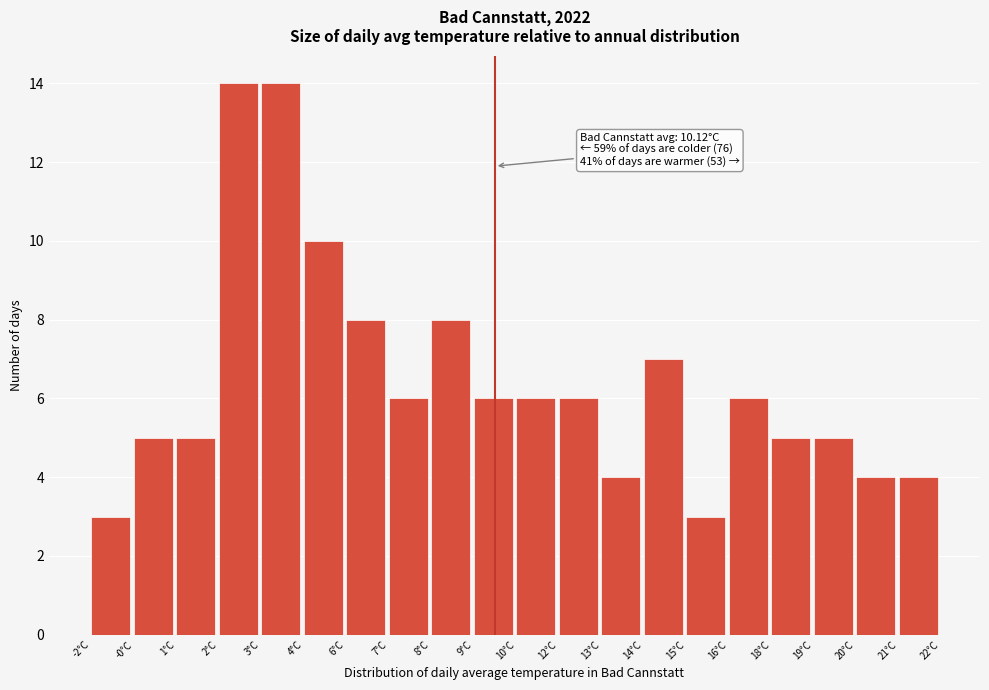

Reading right to left, what are all the values shown in this chart?

21°C=4	20°C=4	19°C=5	18°C=5	16°C=6	15°C=3	14°C=7	13°C=4	12°C=6	10°C=6	9°C=6	8°C=8	7°C=6	6°C=8	4°C=10	3°C=14	2°C=14	1°C=5	-0°C=5	-2°C=3